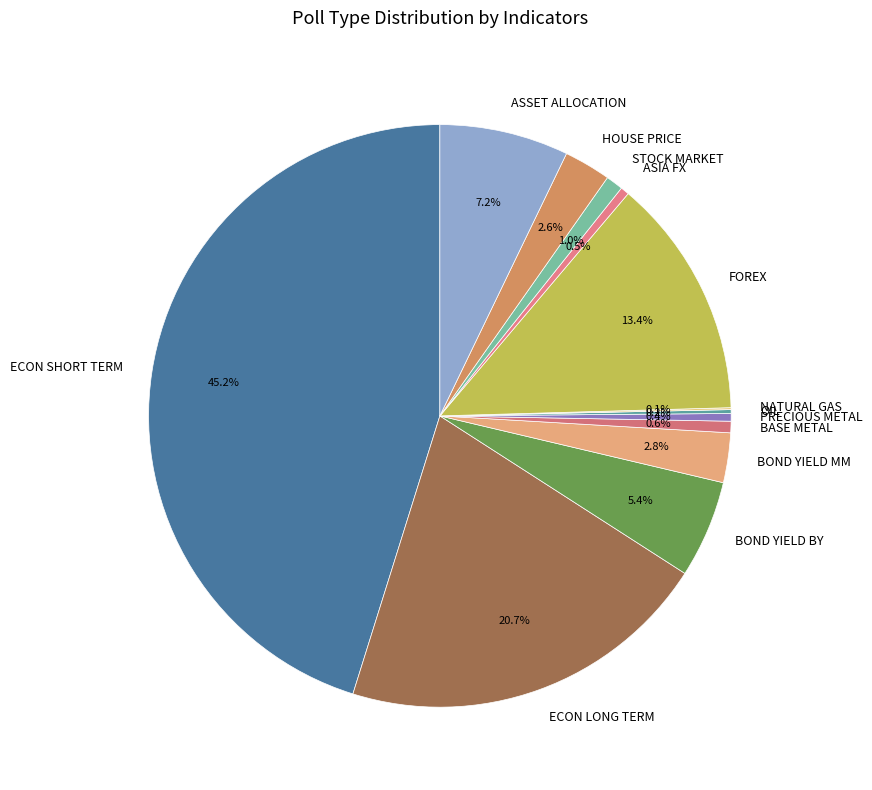

Which category has the biggest portion of the pie?

ECON SHORT TERM